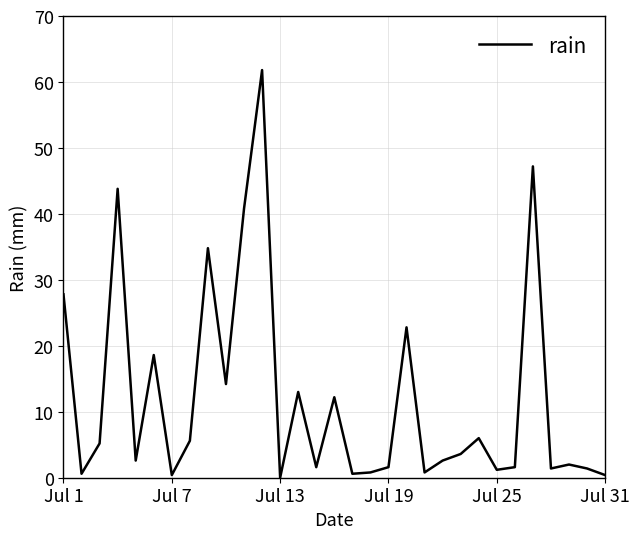

What is the difference between the maximum and minimum values?

61.8